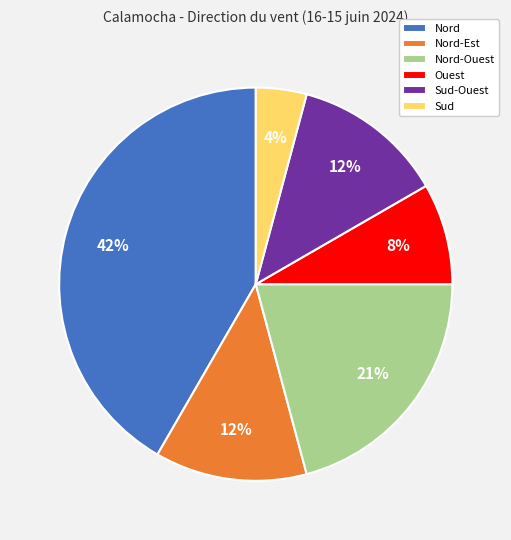

To the nearest percent, what portion does Nord-Ouest represent?

21%